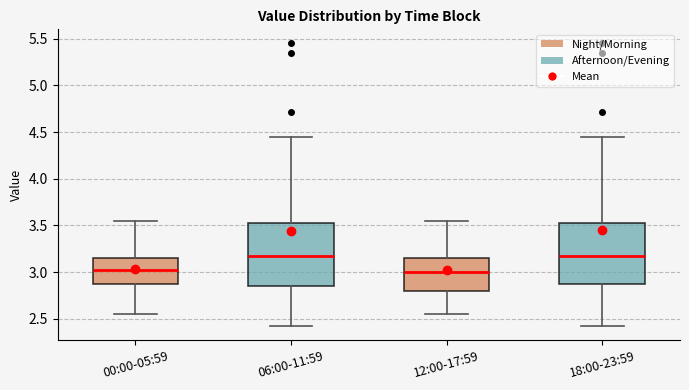

Reading left to right, read every box against the y-axis: the position of its median line, the range the box covers, and the ends of its whiskers. The values are not printed on the chart, so give them approximately, as read against the axis.

00:00-05:59: median 3.05, box 2.90 to 3.15, whiskers 2.55 to 3.55
06:00-11:59: median 3.20, box 2.85 to 3.55, whiskers 2.40 to 4.45
12:00-17:59: median 3.00, box 2.80 to 3.15, whiskers 2.55 to 3.55
18:00-23:59: median 3.20, box 2.85 to 3.55, whiskers 2.40 to 4.45